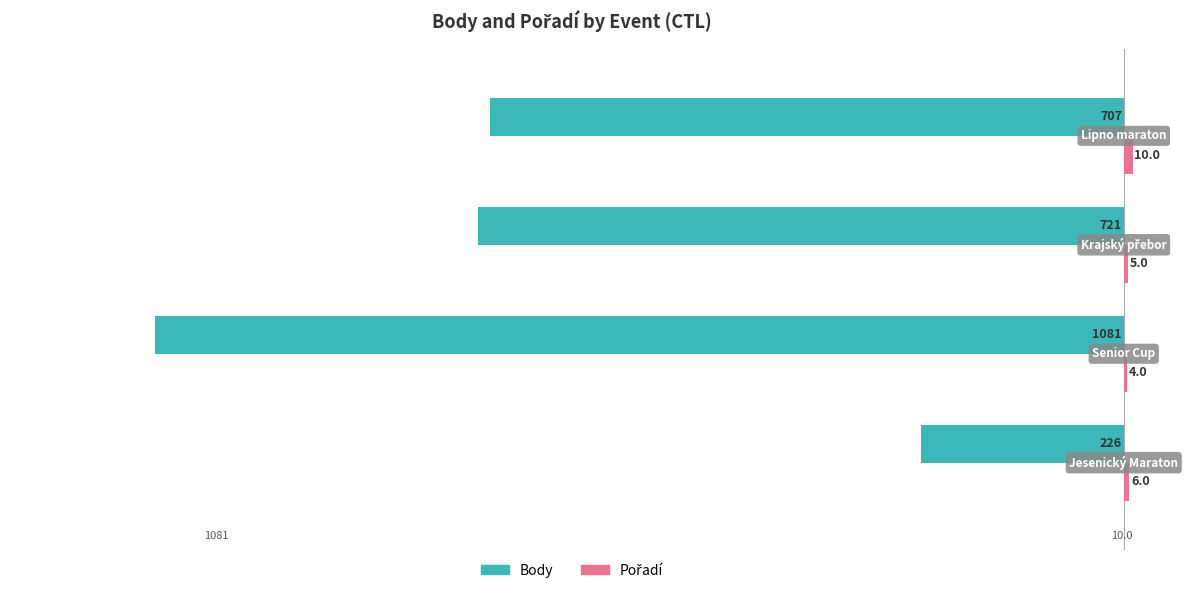

What is the difference between the second highest and second lowest values in the Body series?

14